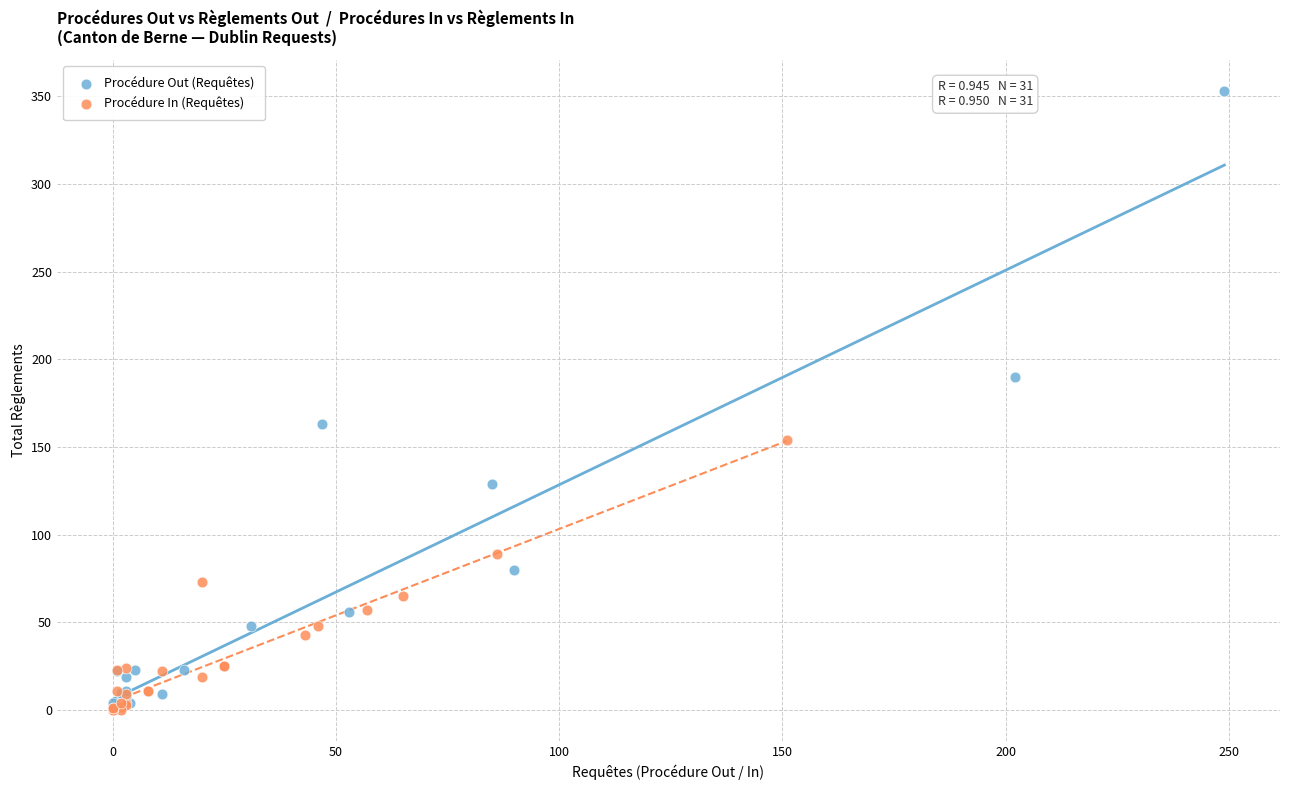

Which series has the largest Y range (max minus min)?

Procédure Out (Requêtes)